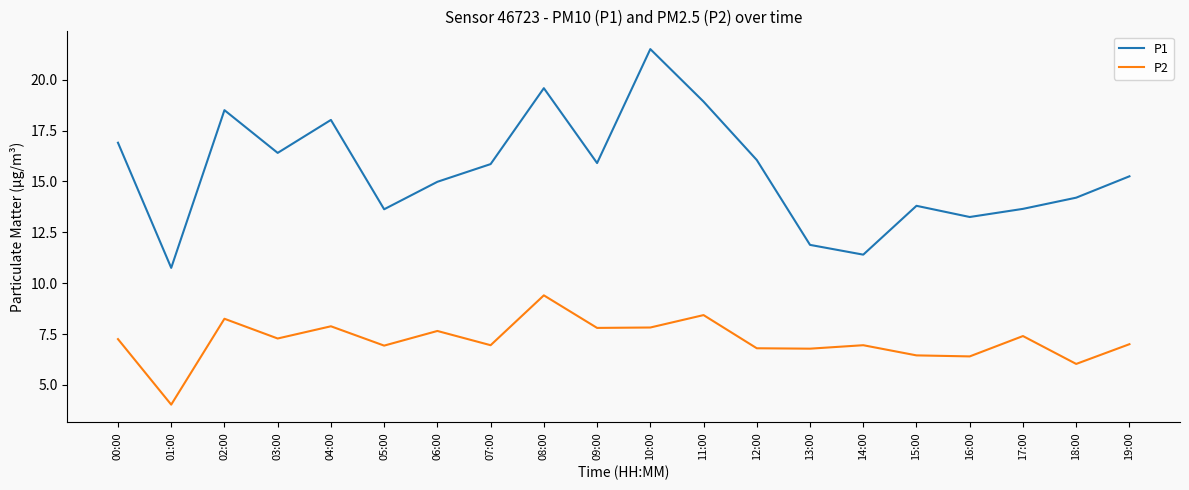

At which label does P1 first exceed 15?

00:00